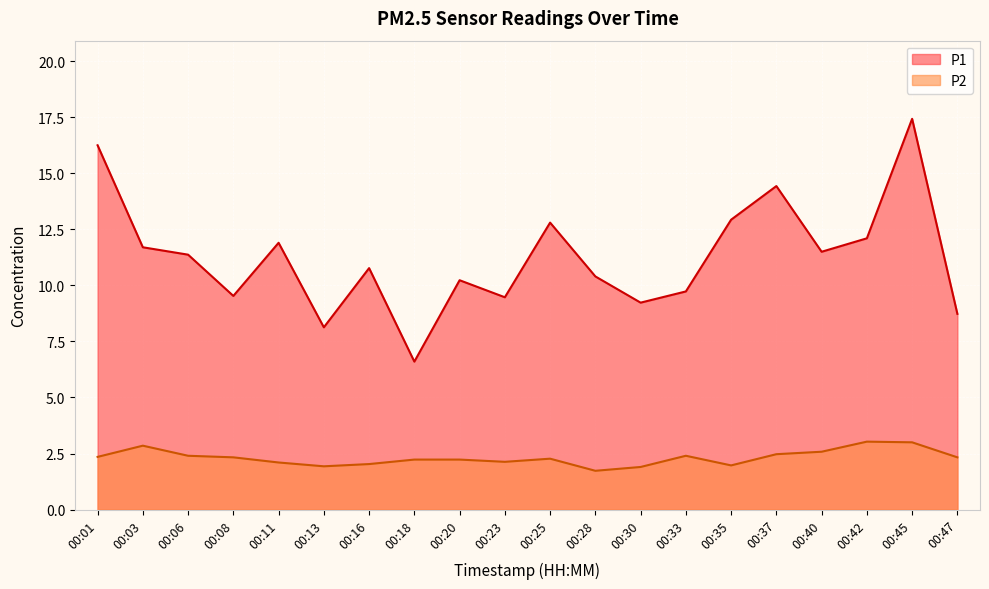

What is the value of the P1 point at the 12th from the left?

10.4